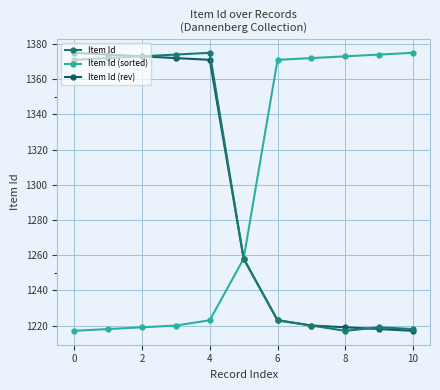

What is the sum of all Item Id (rev) values?

14220